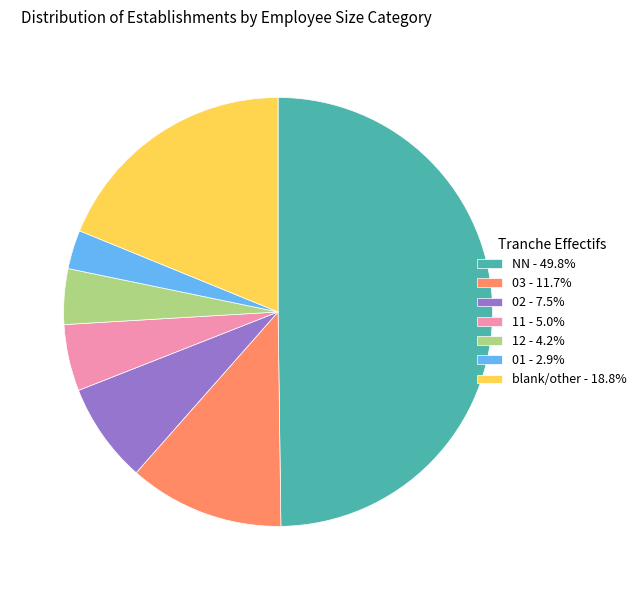

Is 12 - 4.2% the majority of the pie?

No